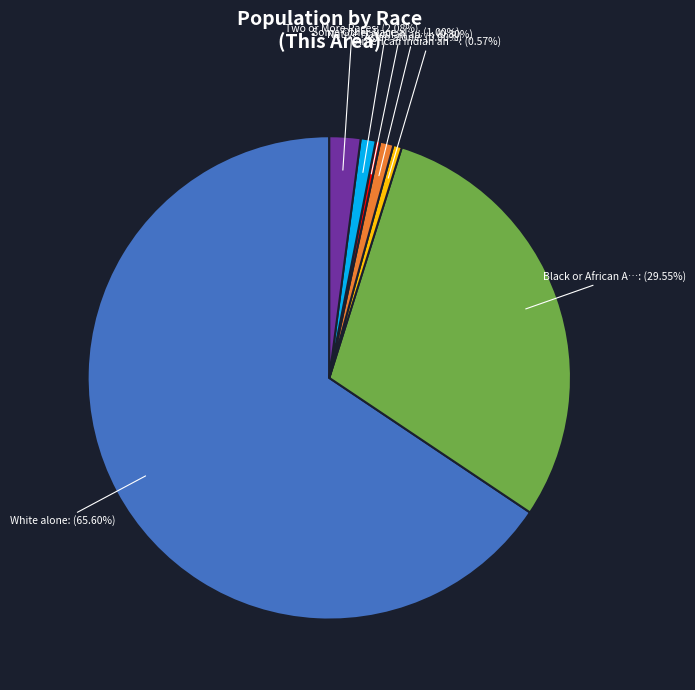

Do White alone and American Indian an… together represent more than half of the pie?

Yes